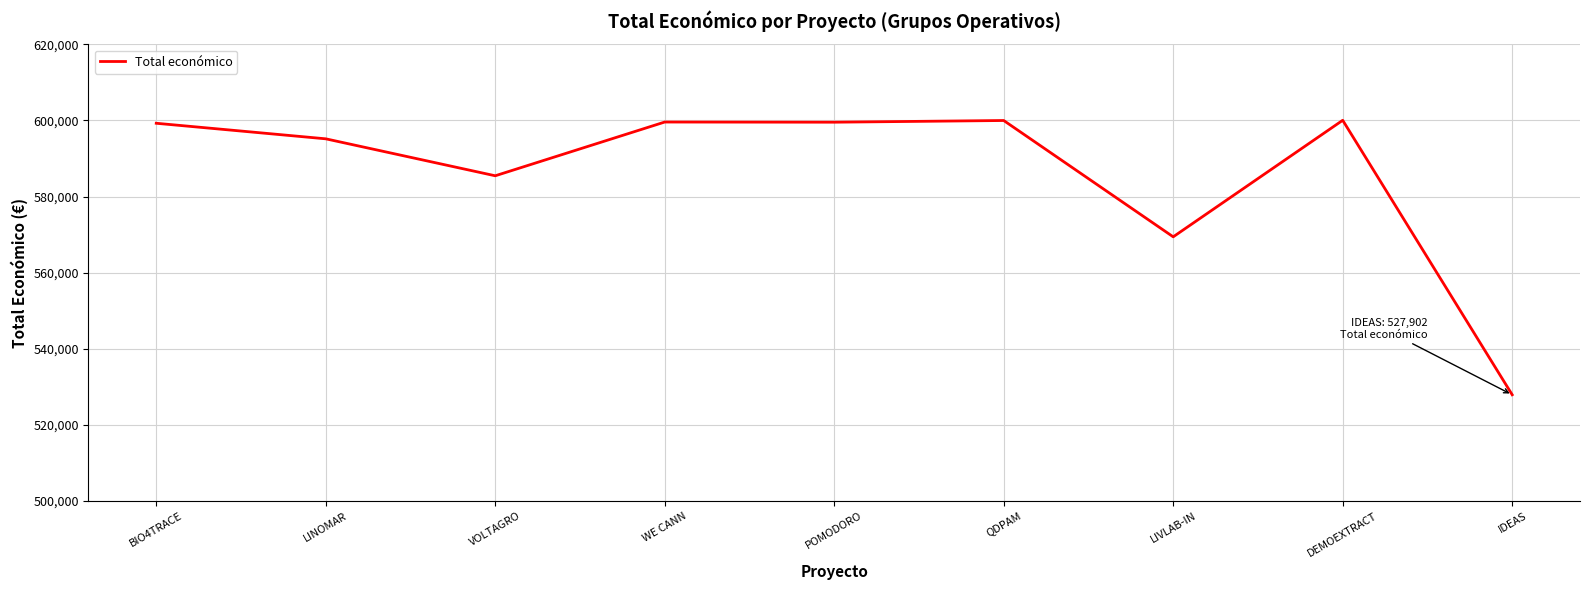

Between POMODORO and VOLTAGRO, which is larger?

POMODORO